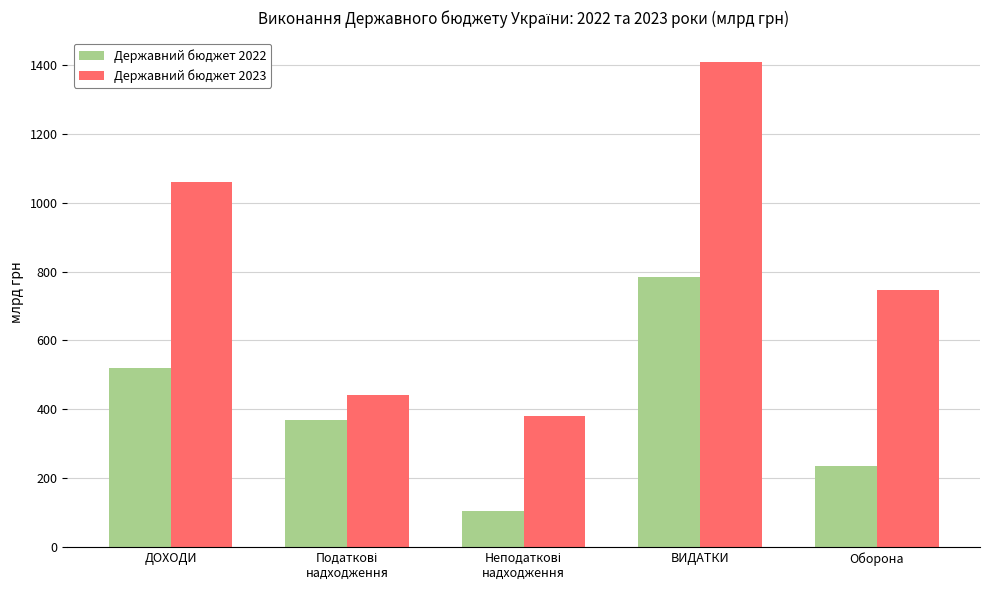

At how many categories does at least one series exceed 320?

5